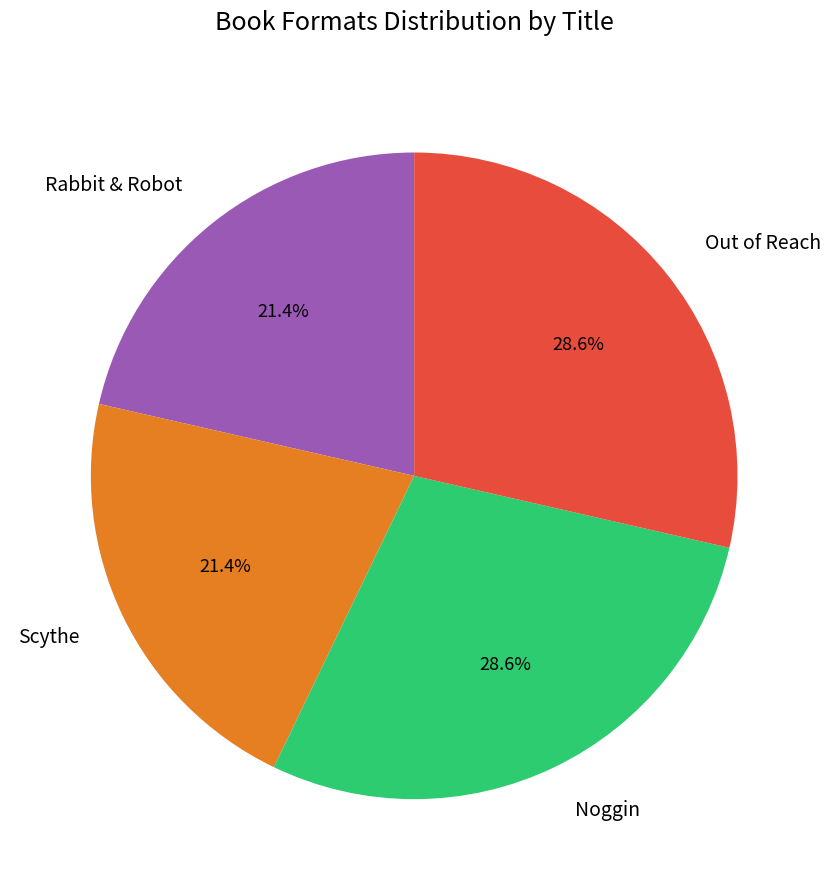

What is the ratio of the value at Scythe to the value at Rabbit & Robot?

1.0